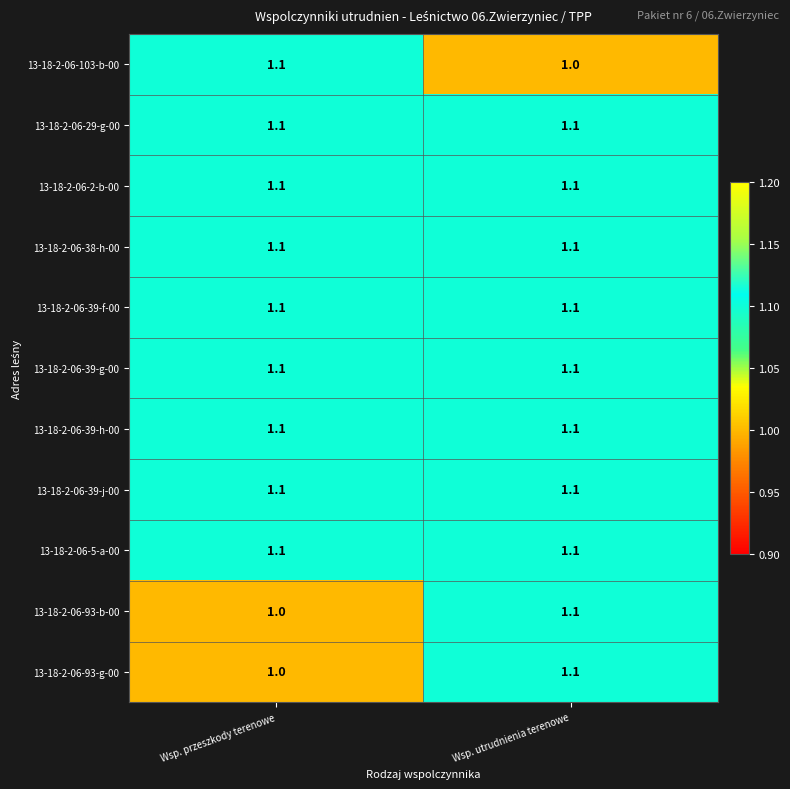

The 13-18-2-06-2-b-00 series shows 1.8 at Wsp. przeszkody terenowe. True or false?

False